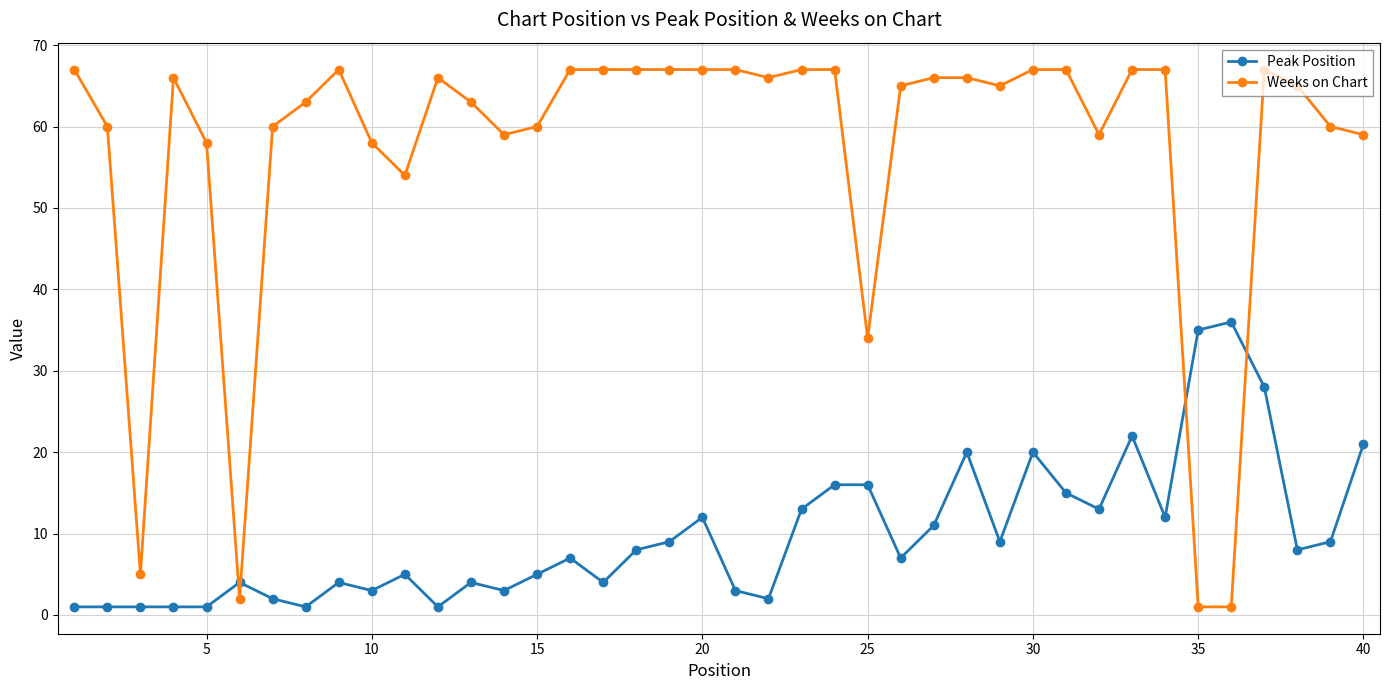

Which series has the widest spread of values?

Weeks on Chart